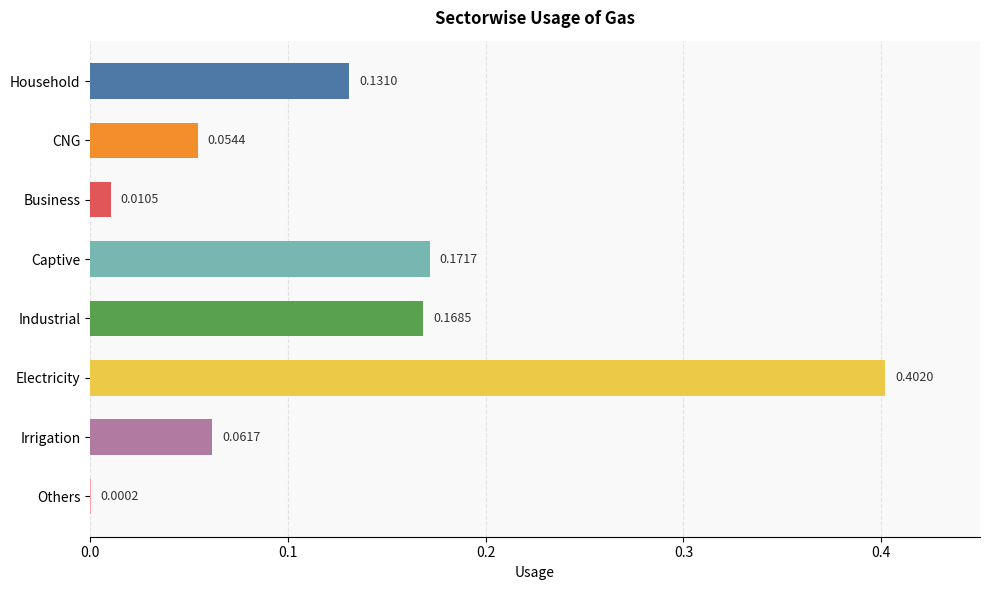

Between Others and CNG, which is larger?

CNG